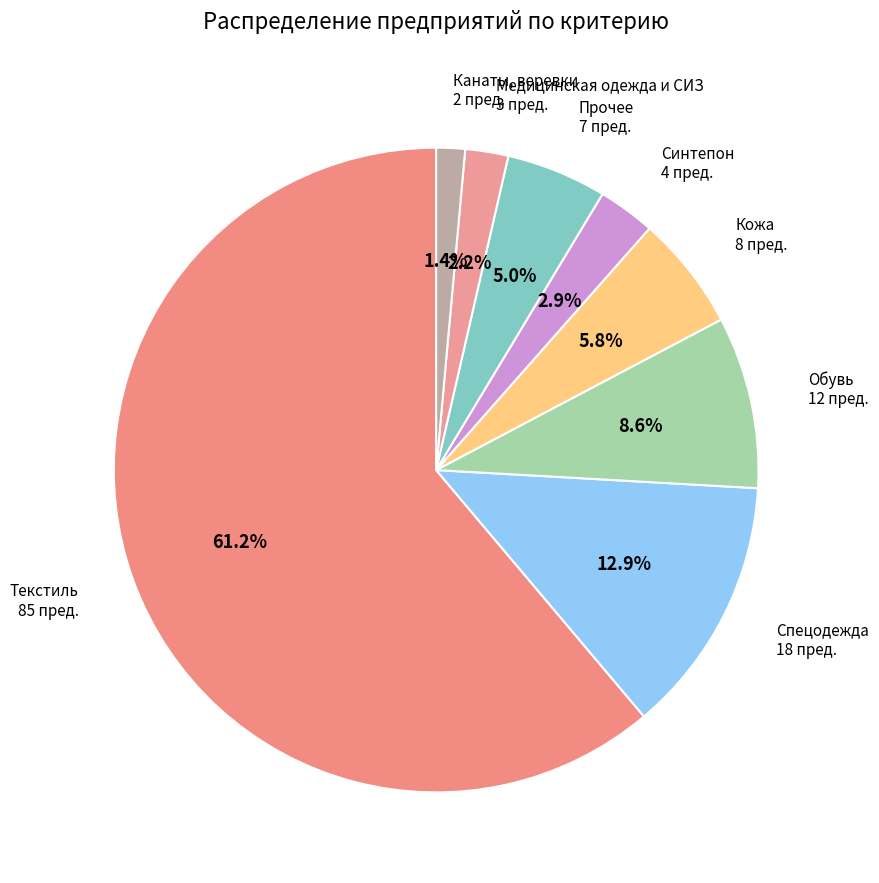

Rank the categories by value from highest to lowest.

Текстиль, Спецодежда, Обувь, Кожа, Прочее, Синтепон, Медицинская одежда и СИЗ, Канаты, веревки